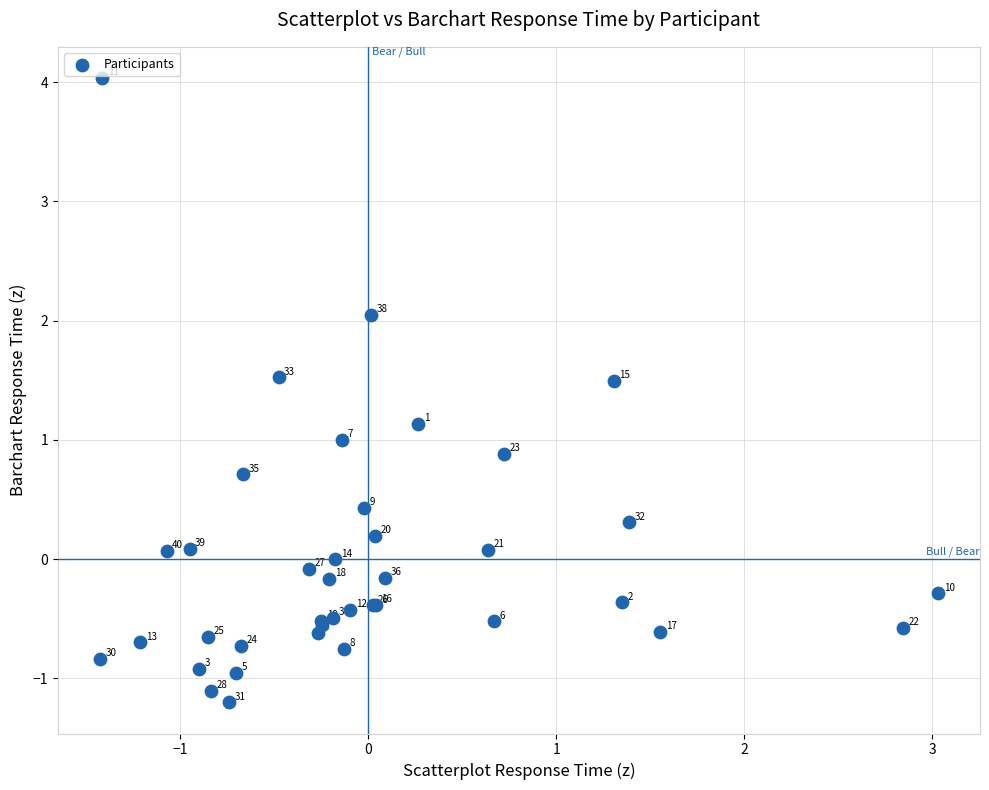

What Y value in the scatter plot is closest to 1?

1.0